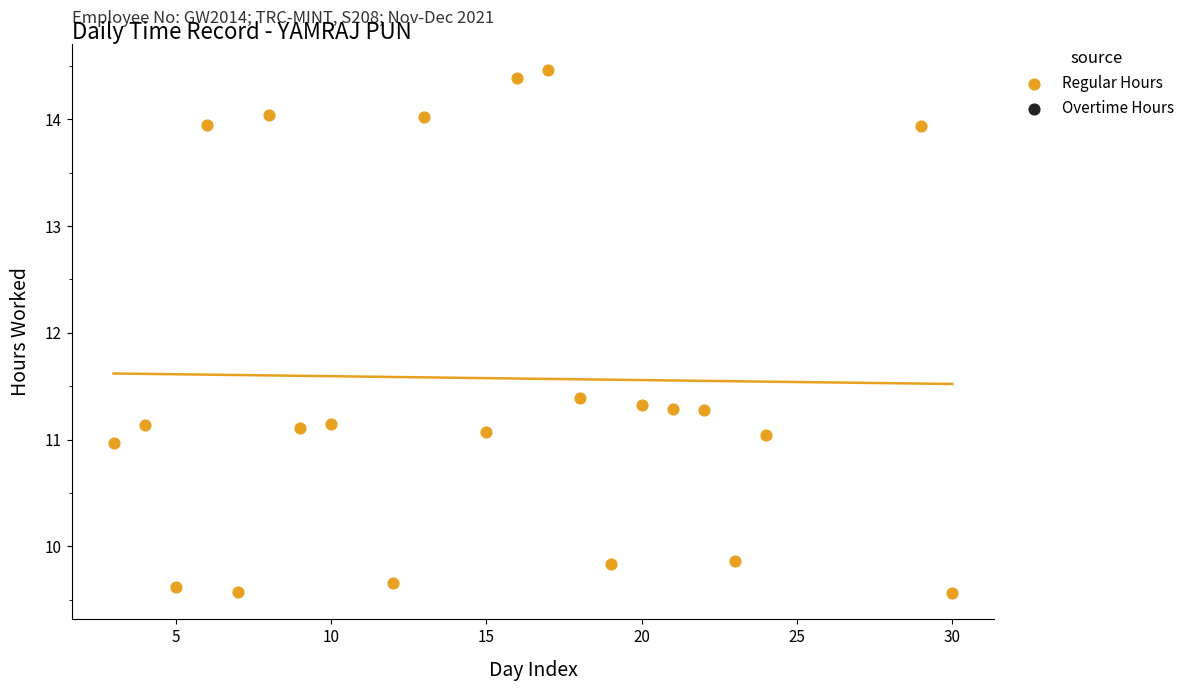

What Y value in the scatter plot is closest to 12?

11.4